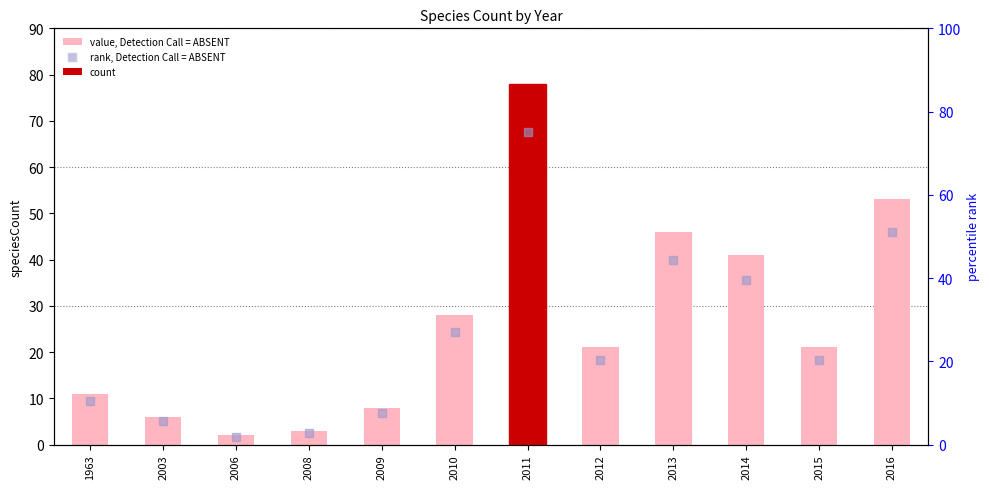

At which category is the sum across all series the highest?

2011